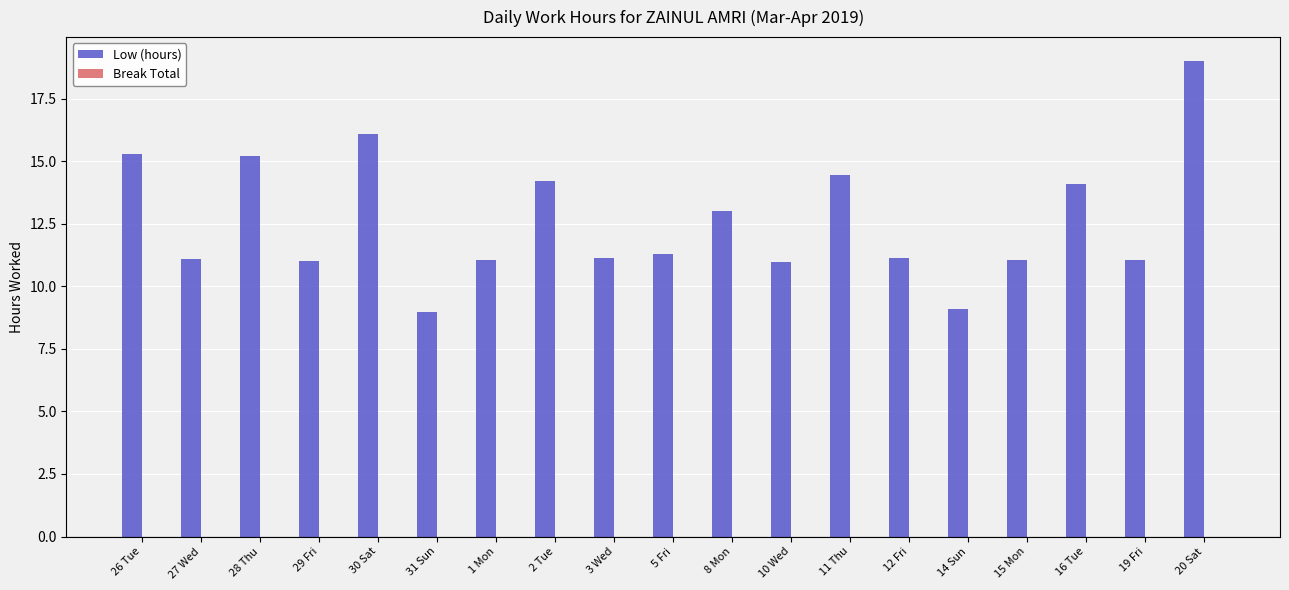

Does the chart contain any negative values?

No